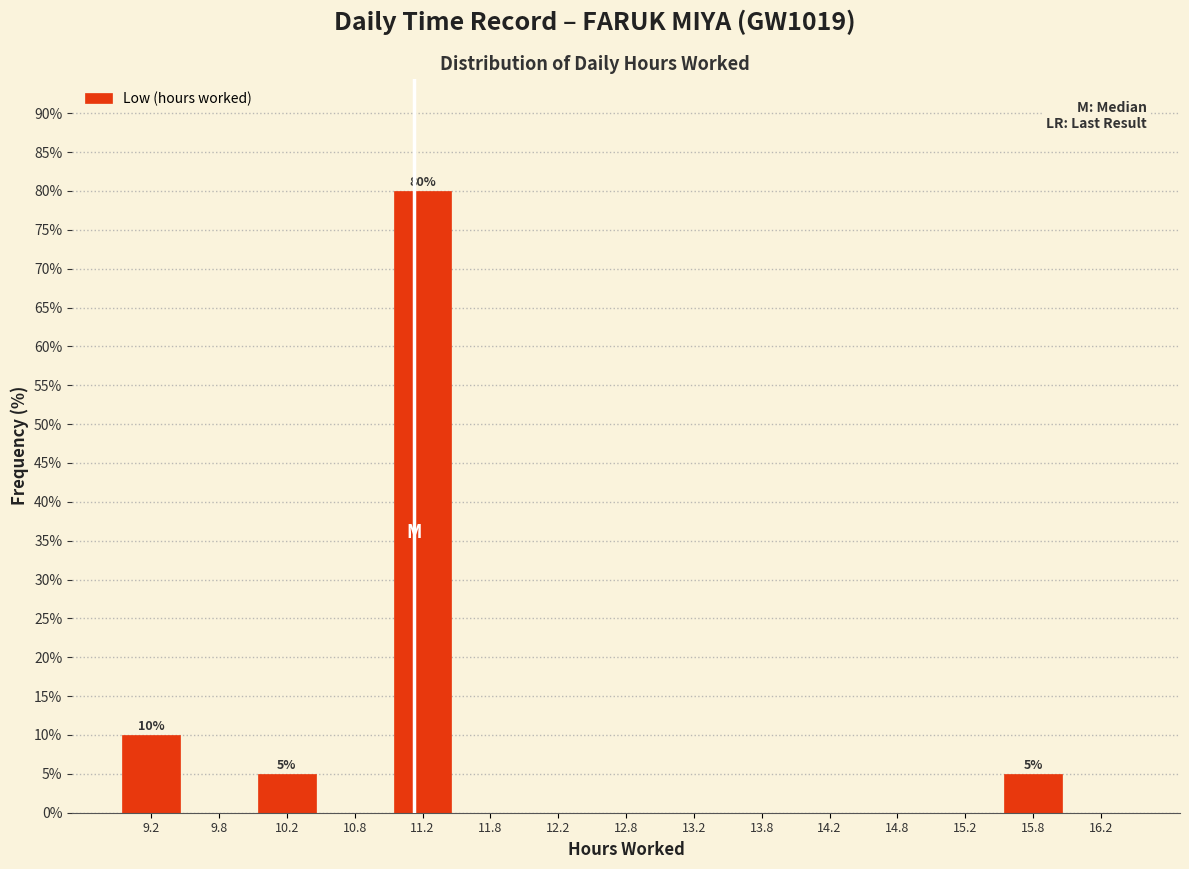

Over which range of the x-axis is the bar tallest?

11.0 to 11.5